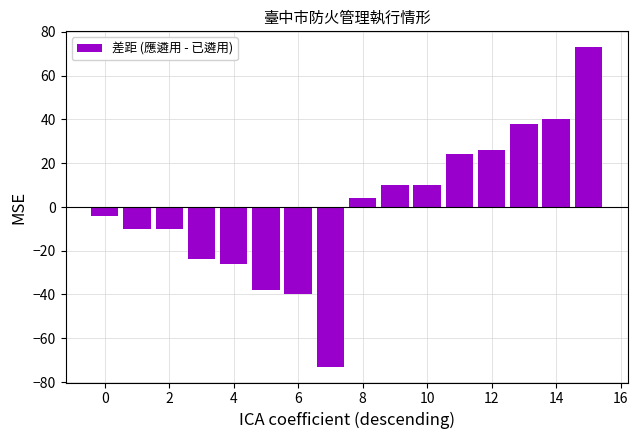

How many distinct data groups are displayed?

1